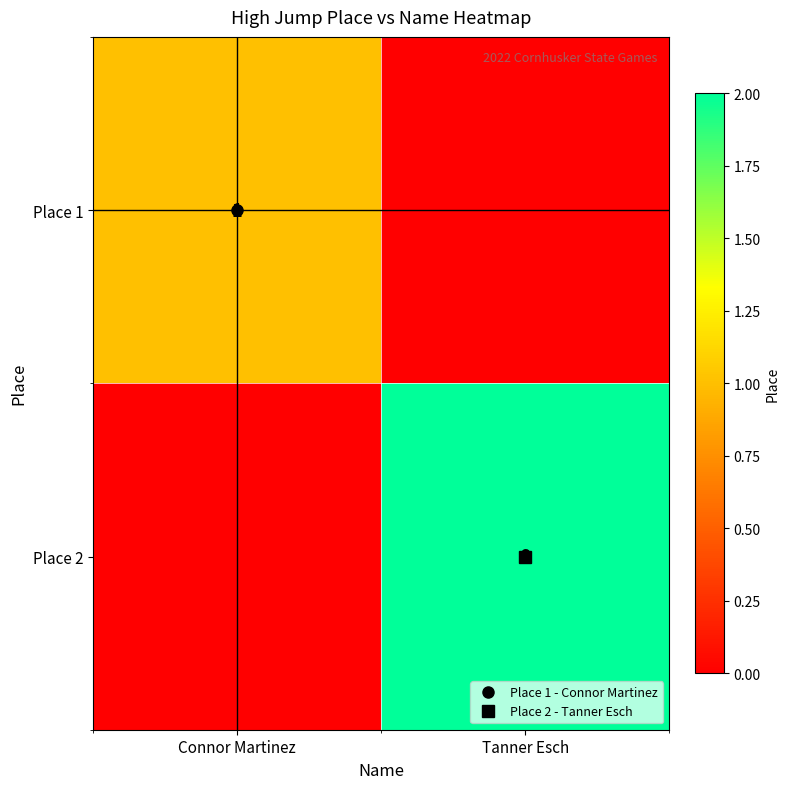

Which has a higher value, Tanner Esch or Connor Martinez?

Connor Martinez